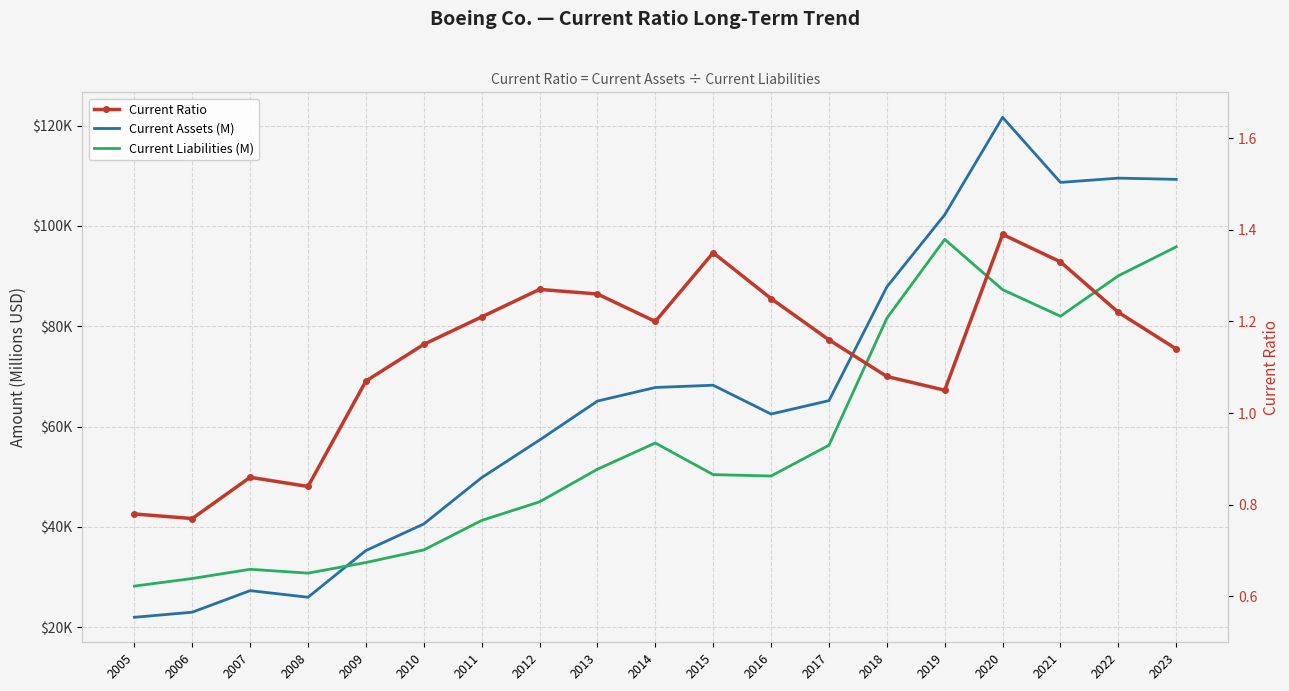

What is the value of the Current Assets (M) point at the 2nd from the left?

22983.0